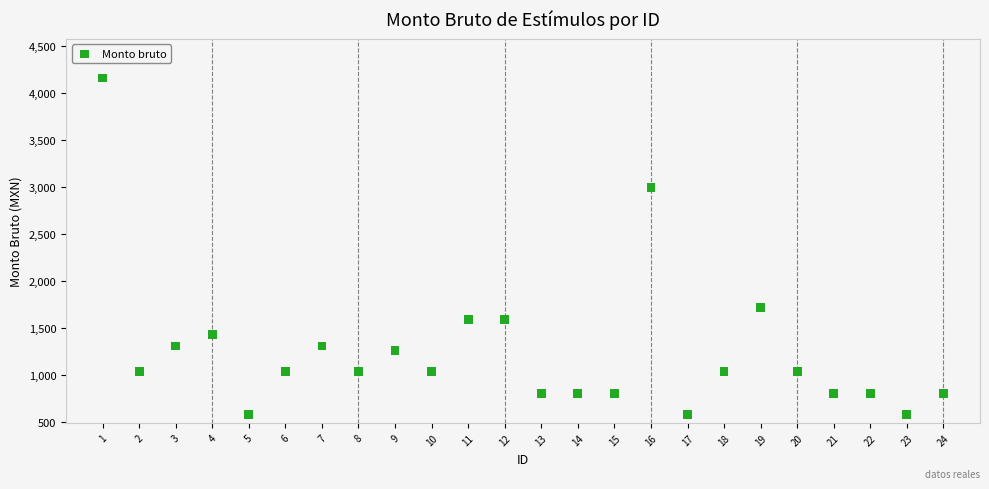

What is the range of X values (max minus min)?

23.0